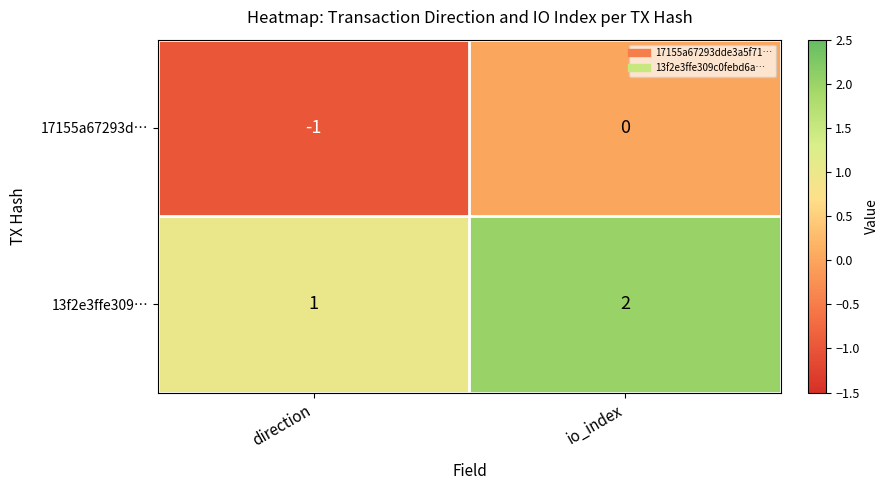

At io_index, list the series in order from smallest to largest.

17155a67293d…, 13f2e3ffe309…